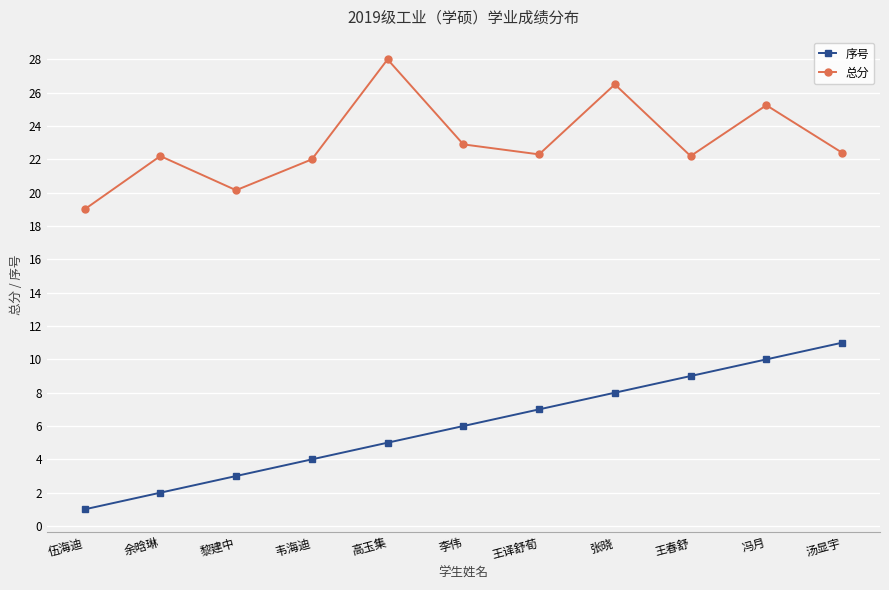

What is the average value of the 总分 series?

23.0